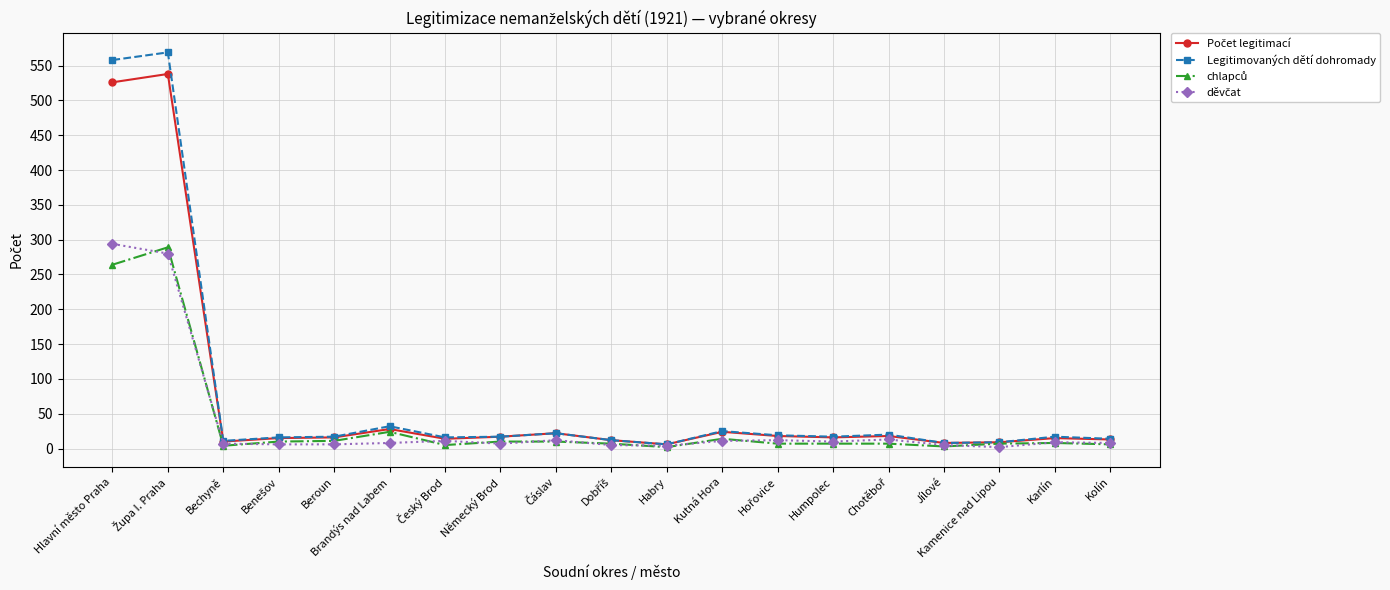

What is the label of the 8th point from the left?

Německý Brod